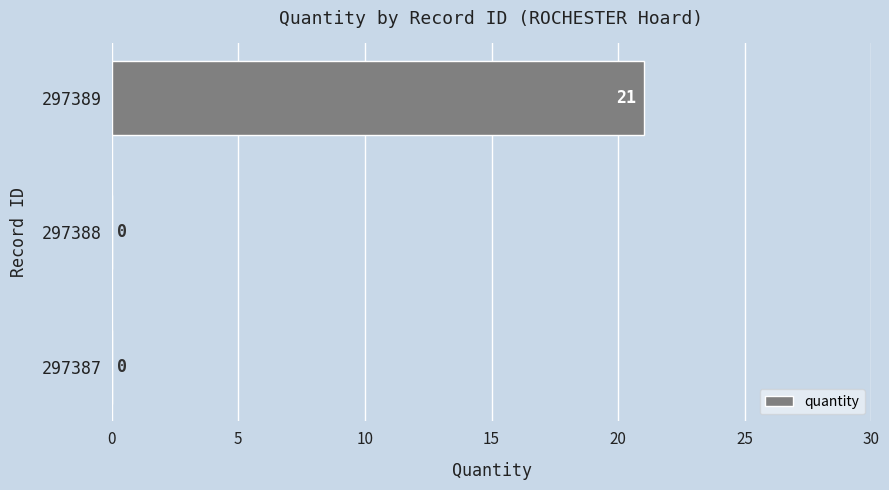

What is the average value?

7